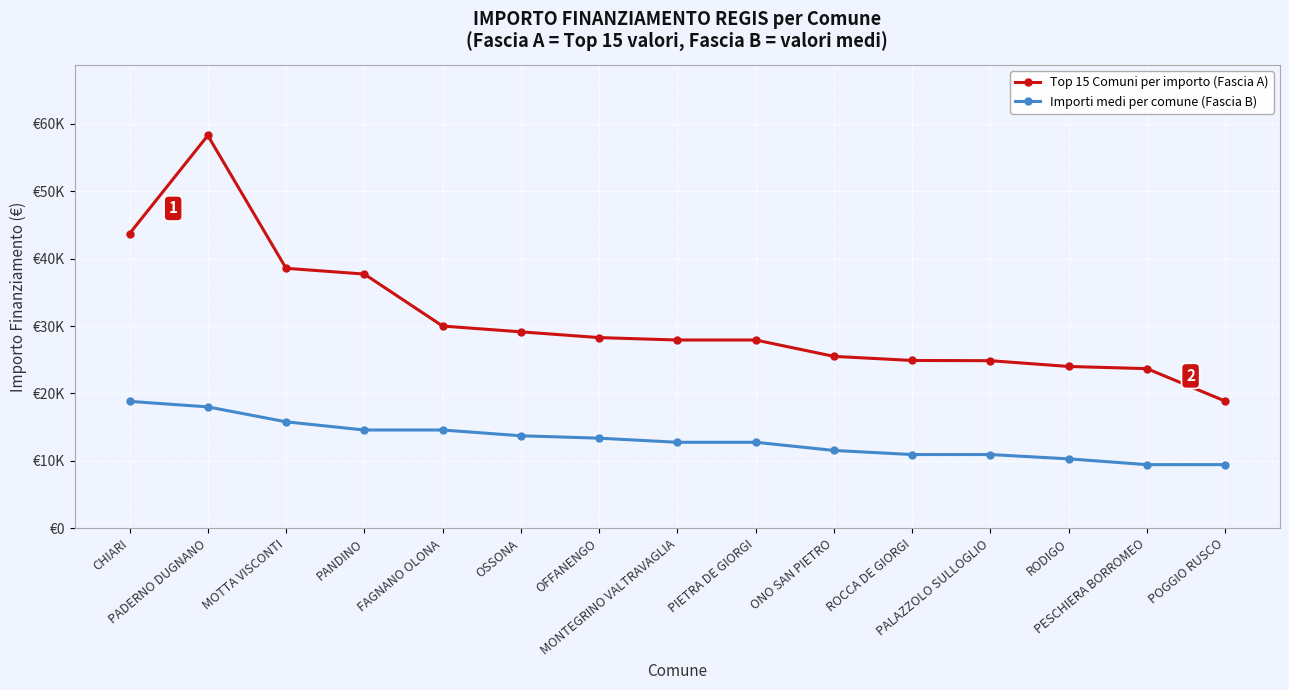

Which series changed the most between PANDINO and FAGNANO OLONA?

Top 15 Comuni per importo (Fascia A)